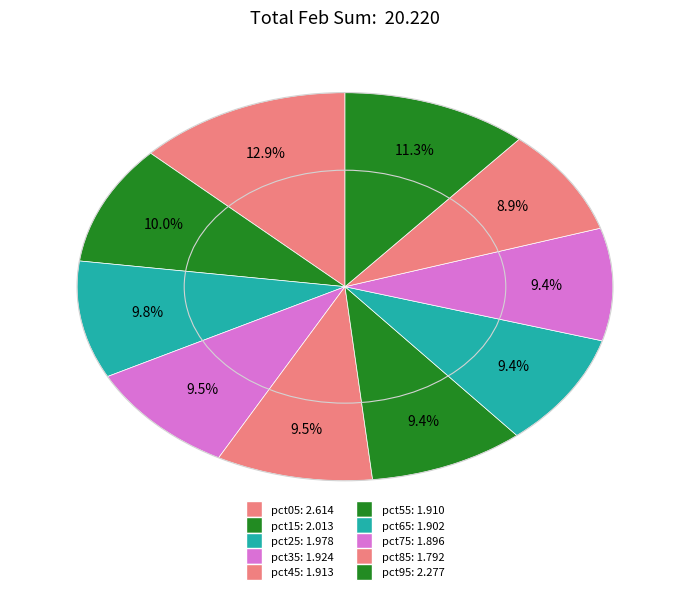

Combined, do pct95 and pct55 account for over 50%?

No